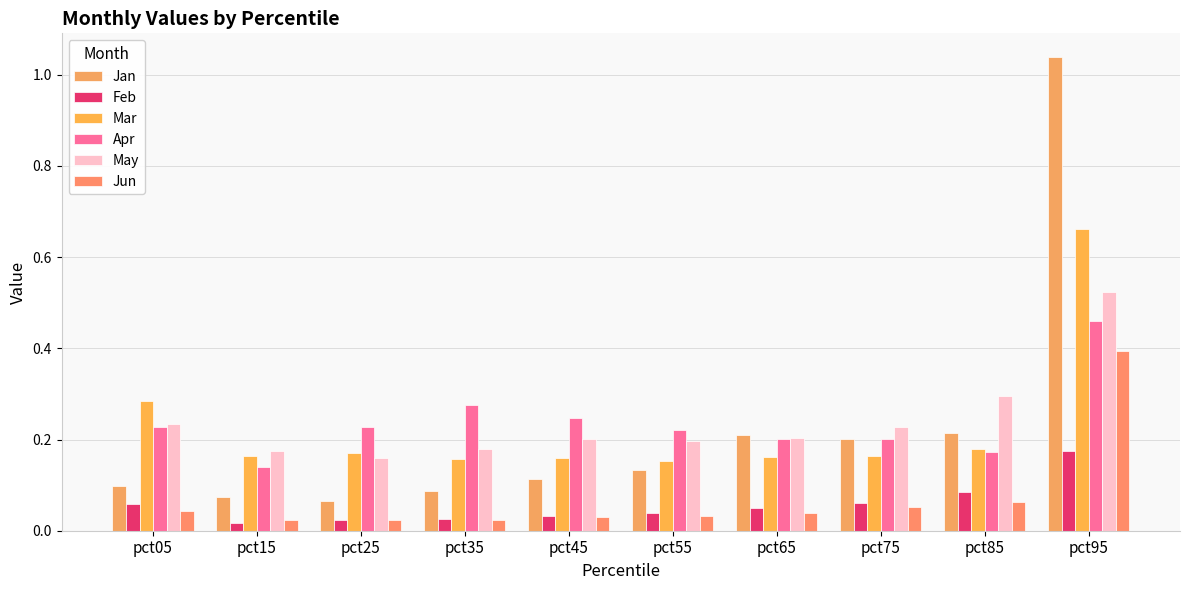

What are all the series names shown in the legend?

Jan, Feb, Mar, Apr, May, Jun